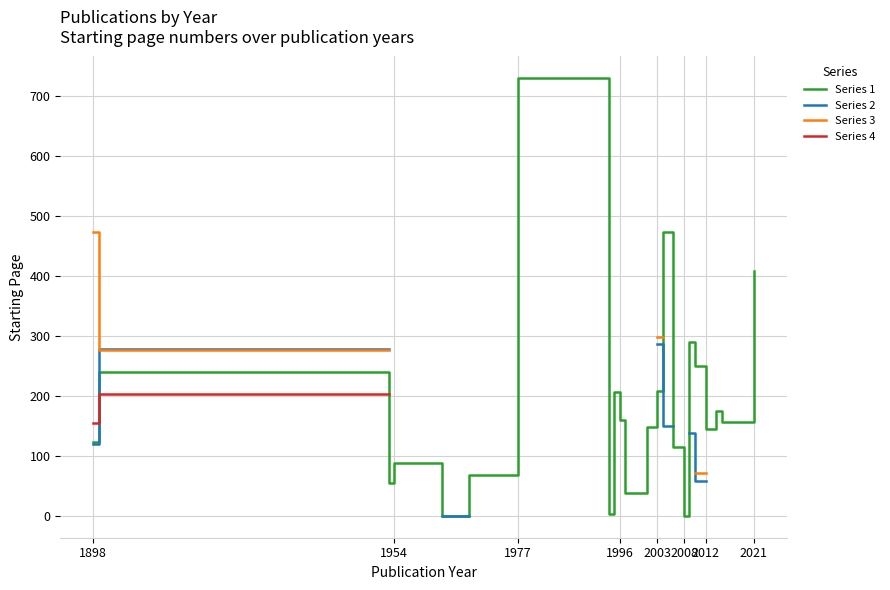

The Series 1 series shows 409 at 2021. True or false?

True